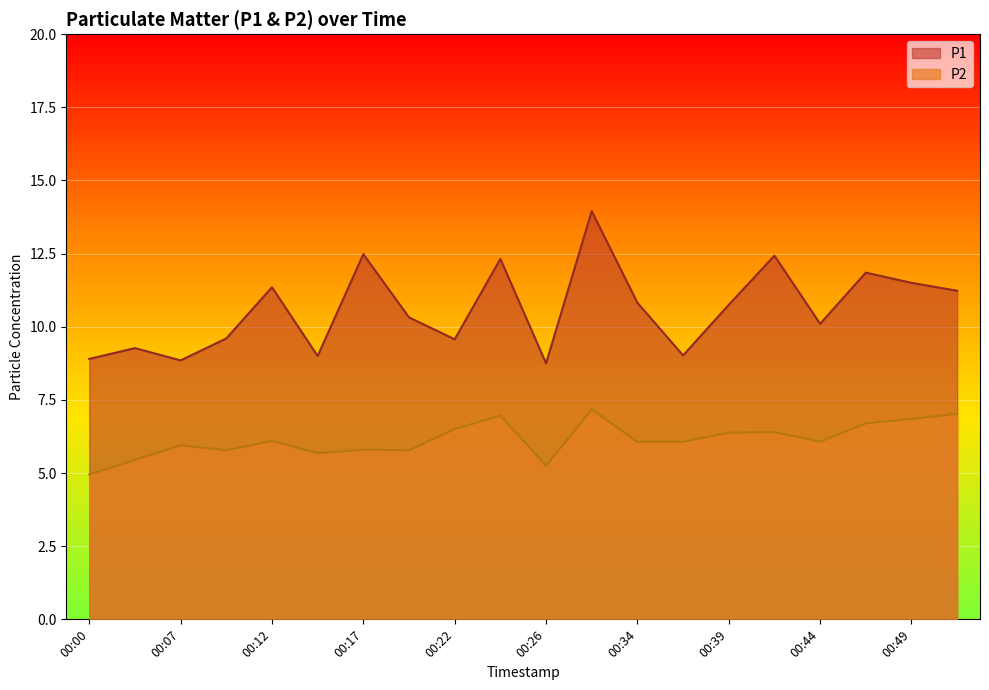

True or false: P2 and P1 cross at least once.

False